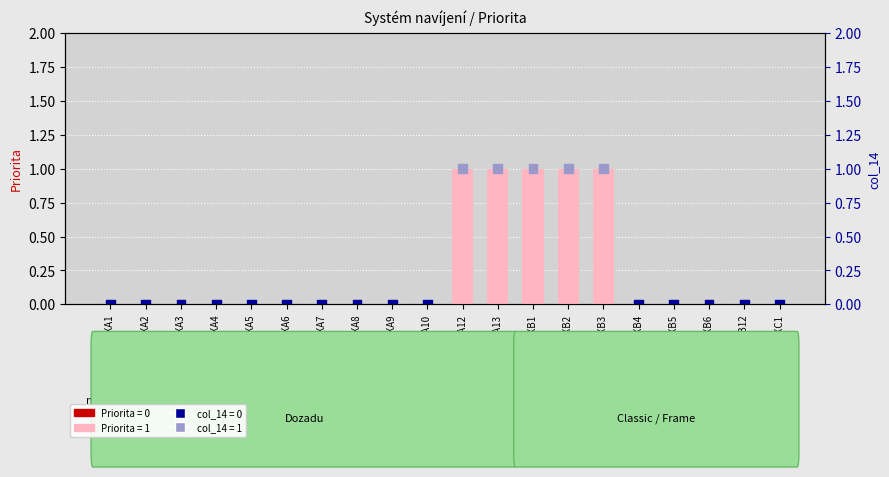

Which series reaches the minimum Y coordinate?

Priorita